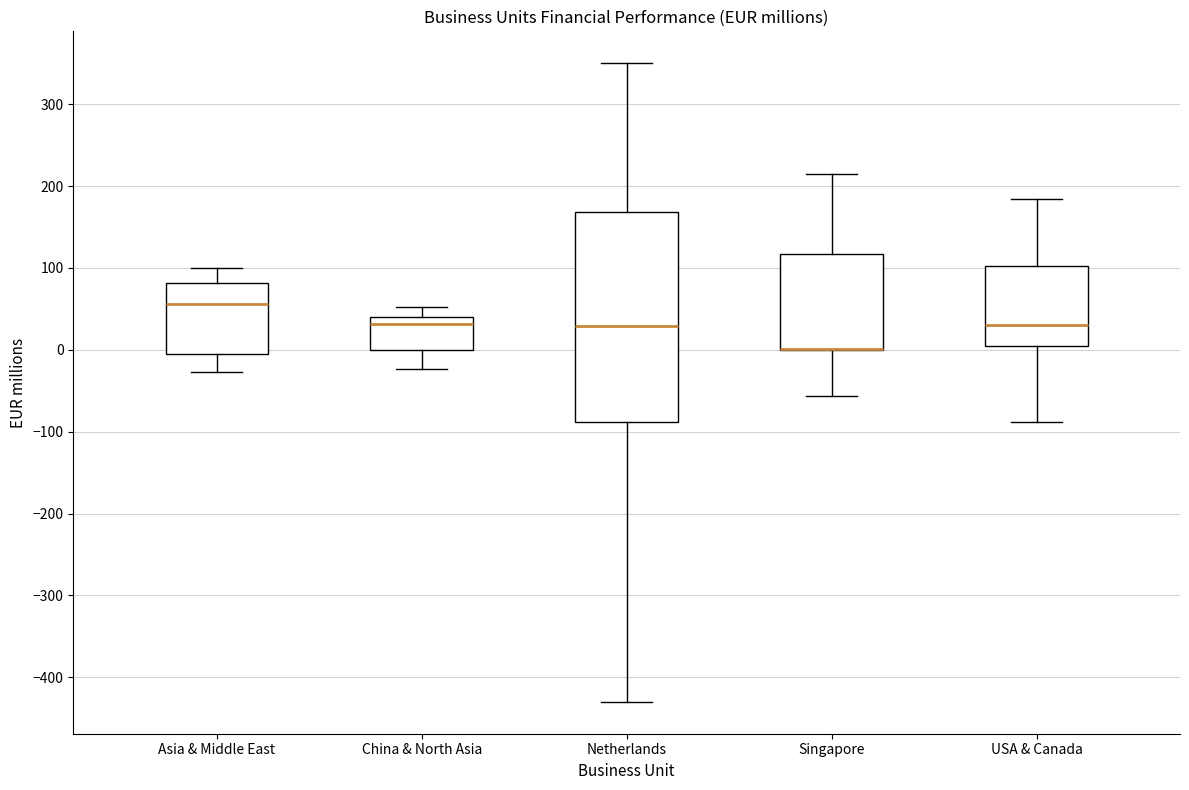

Comparing the boxes themselves (not the whiskers), which one is the tallest?

Netherlands